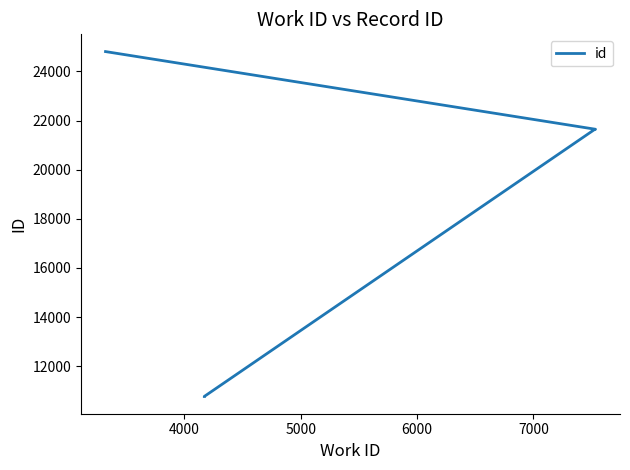

The chart shows a value of 37260 at 5000. True or false?

False